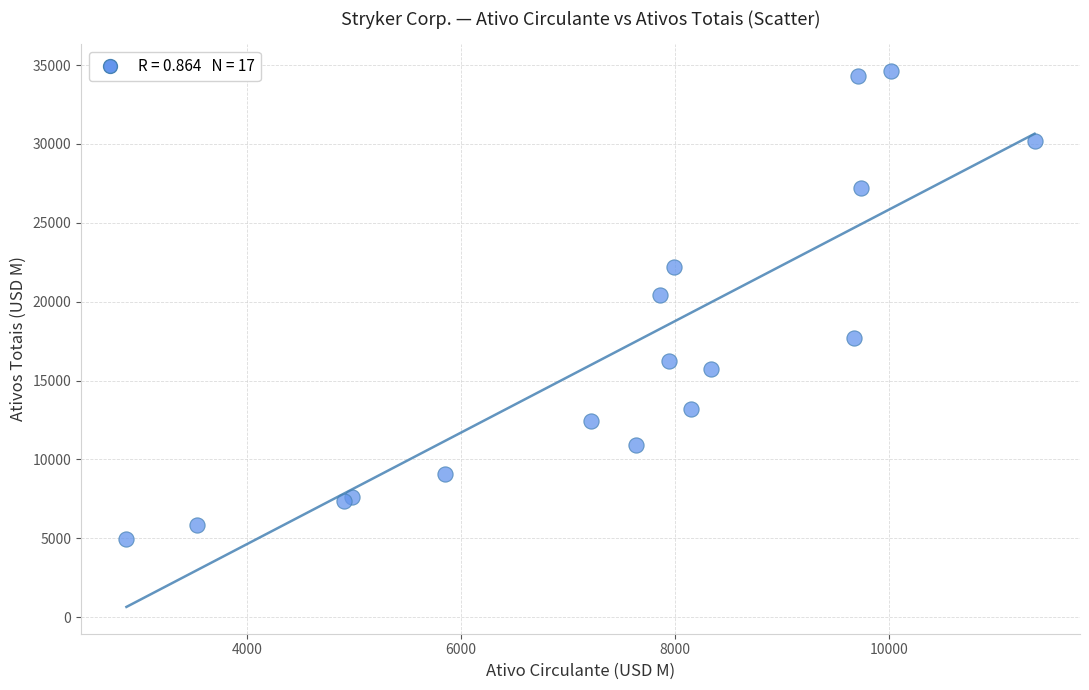

What Y value in the scatter plot is closest to 19787?

20435